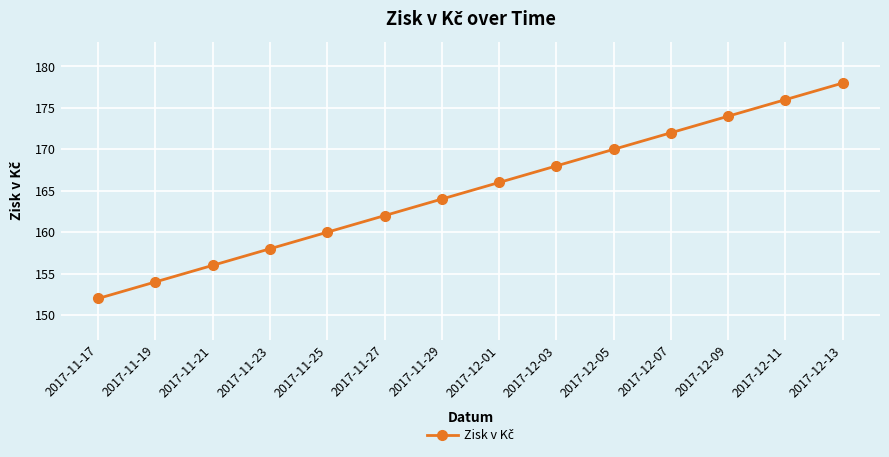

How many lines are shown in the chart?

1